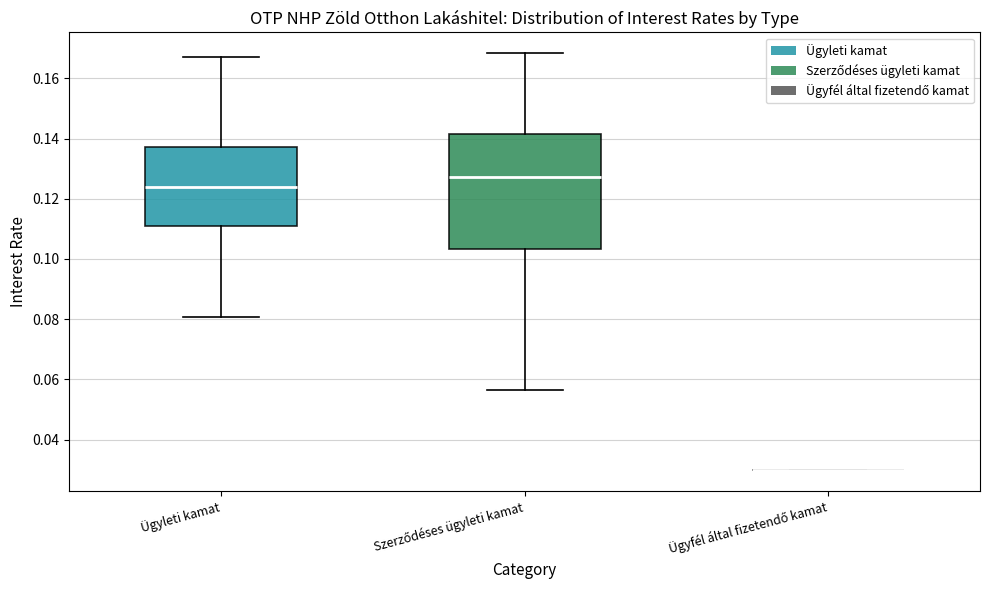

Which box is the tallest, from its lower edge to its upper edge?

Szerződéses ügyleti kamat